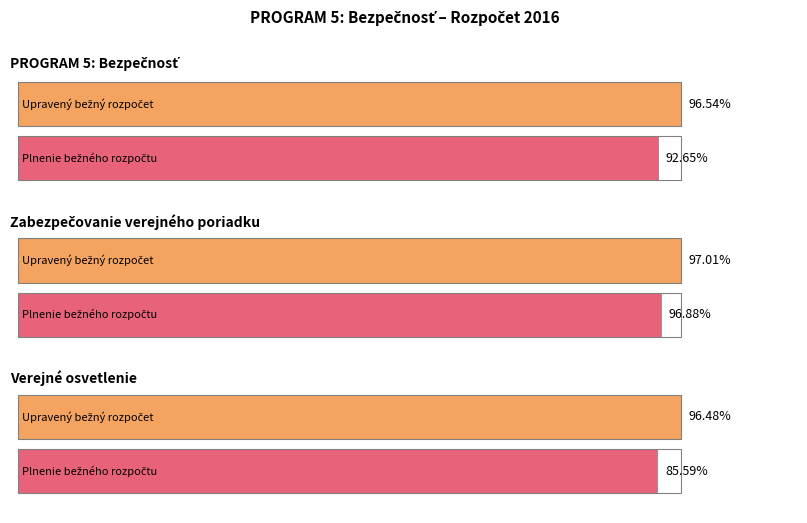

Is it true that Plnenie bežného rozpočtu k 31.12.2016 equals 988092 at Zabezpečovanie verejného poriadku?

True